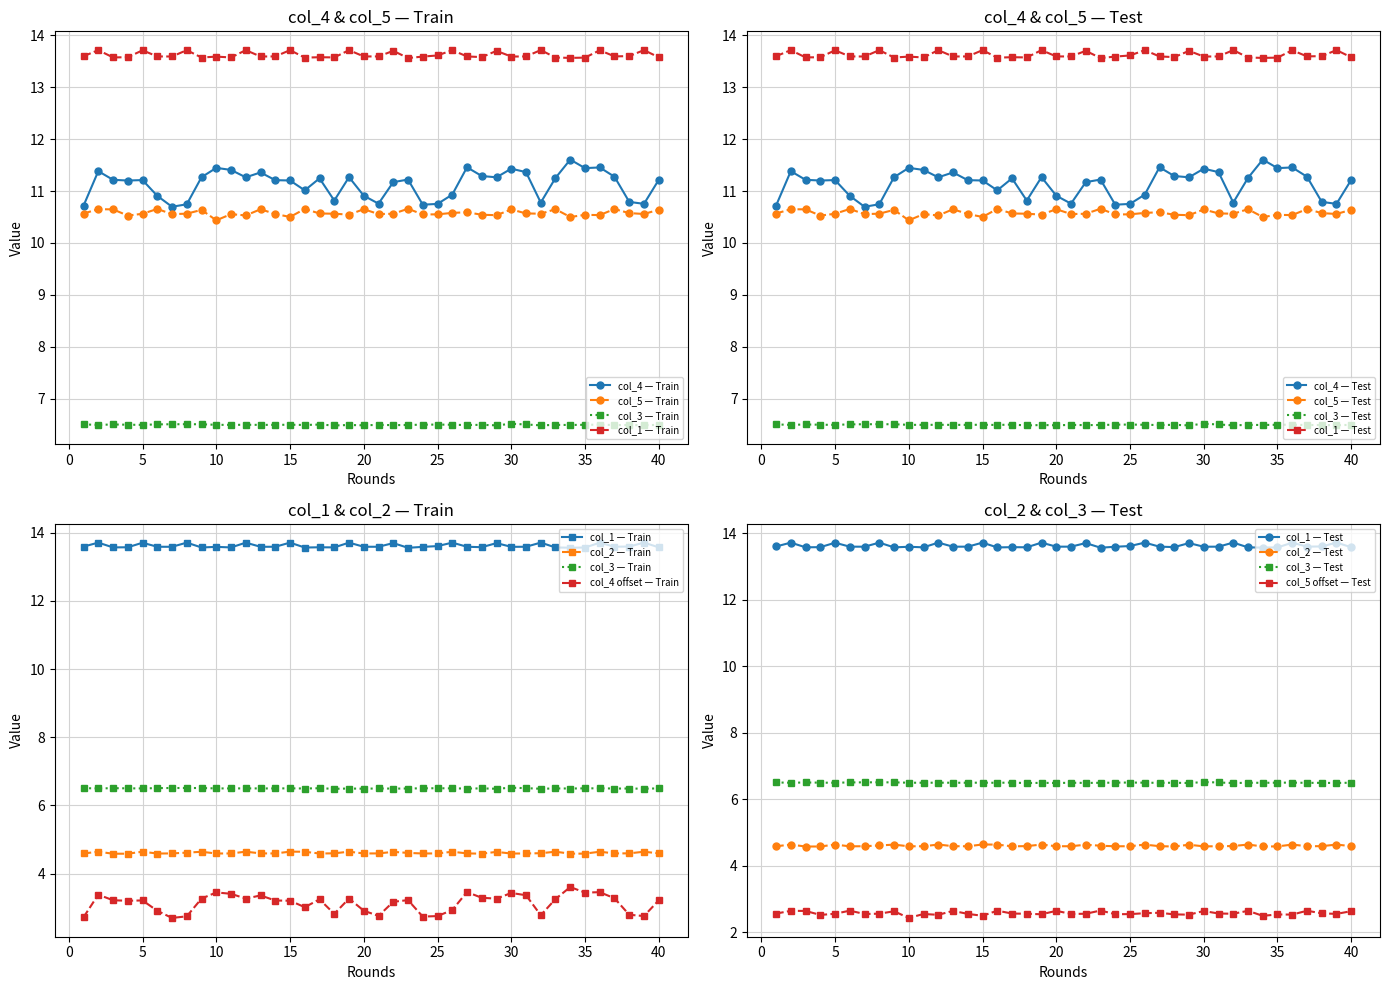

What is the value of the col_5 point at the 2nd from the left?

10.7